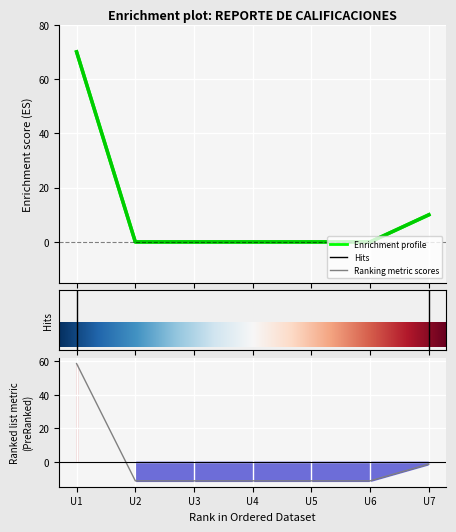

True or false: AMBROS GOMEZ VICTOR MANUEL and BELLI IXBA JOSE LUIS intersect in this chart.

False